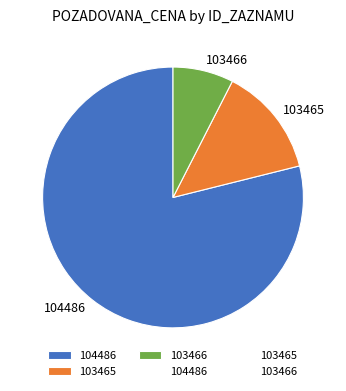

Which slice is the smallest?

103466